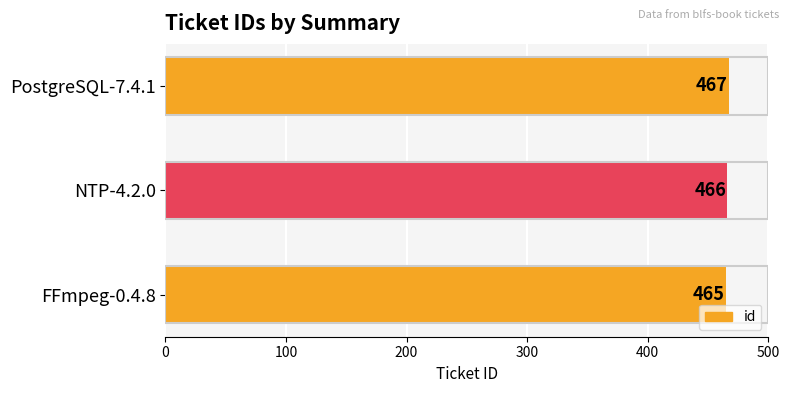

Reading top to bottom, list all the values displayed in this chart.

467	466	465